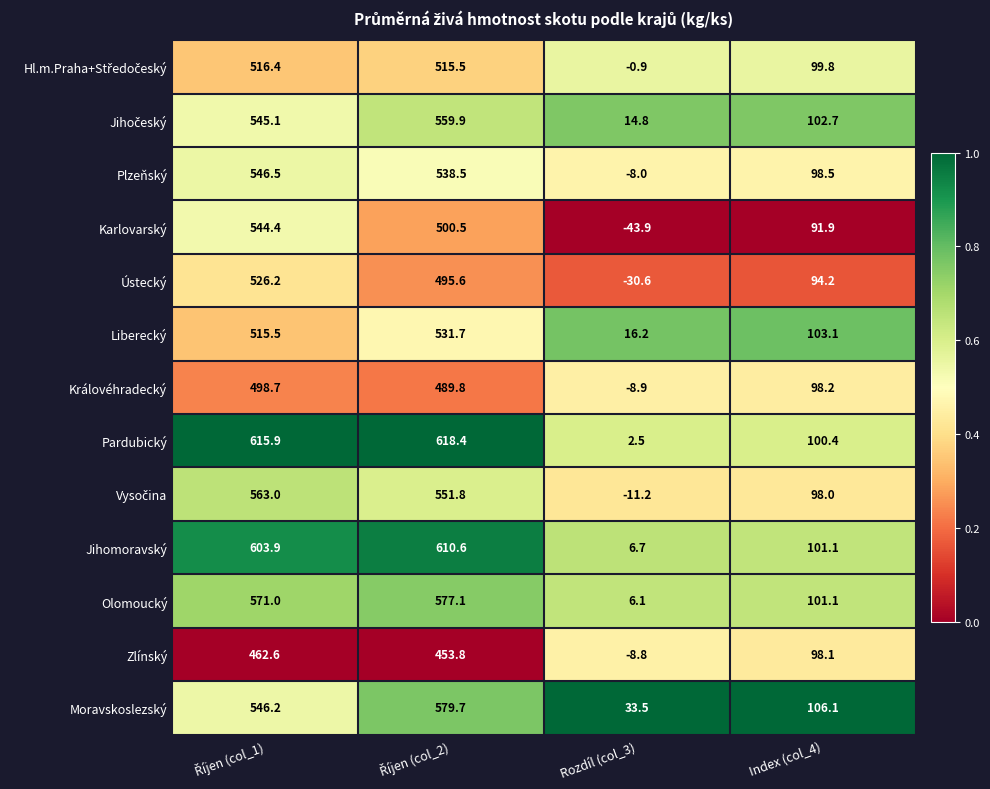

Count the number of data series in this chart.

13